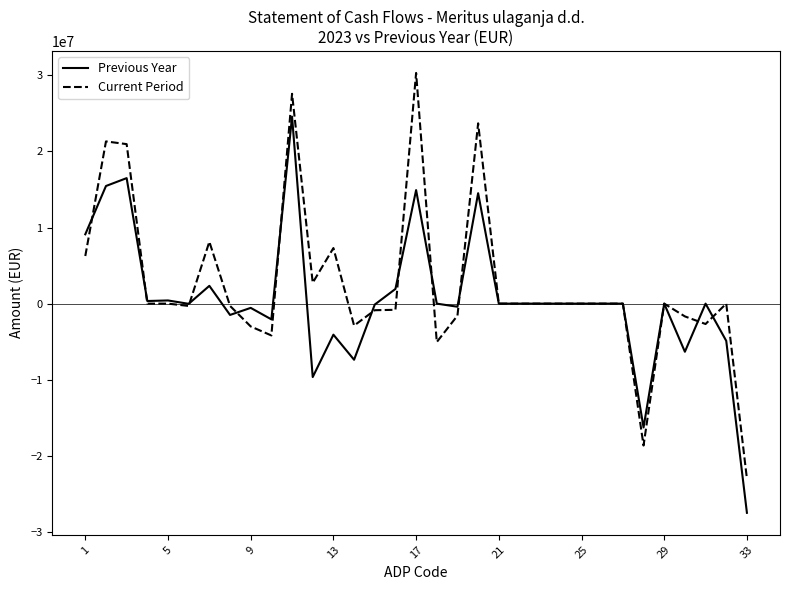

Which series ends up on top after the final intersection of Current Period and Previous Year?

Current Period